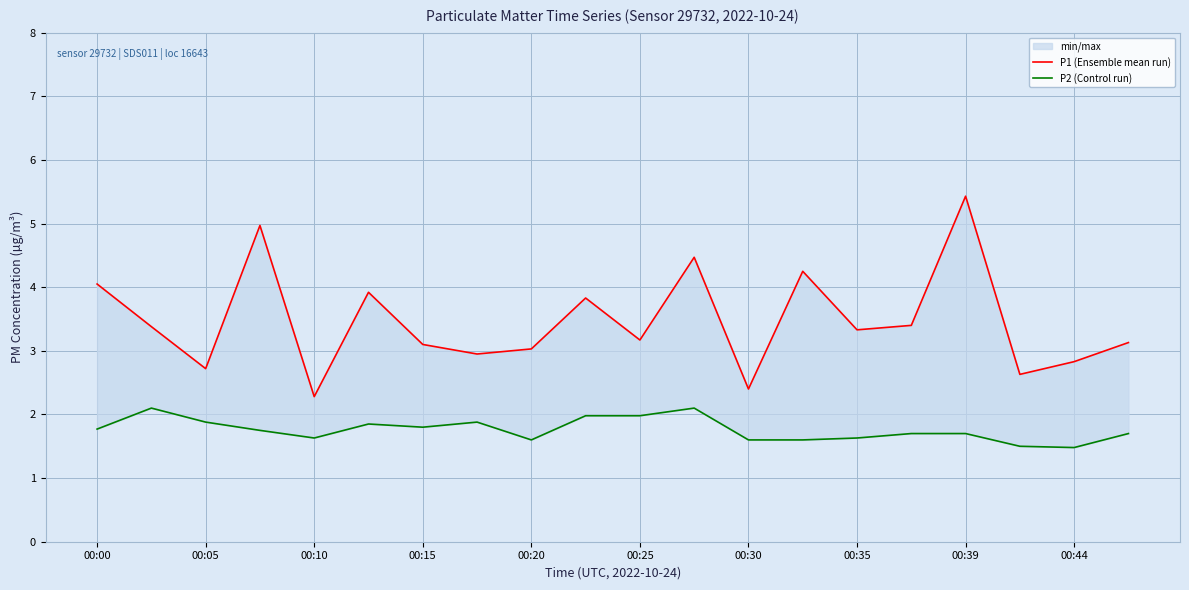

What is the value of the P2 (Control run) point at the 11th from the left?

2.0